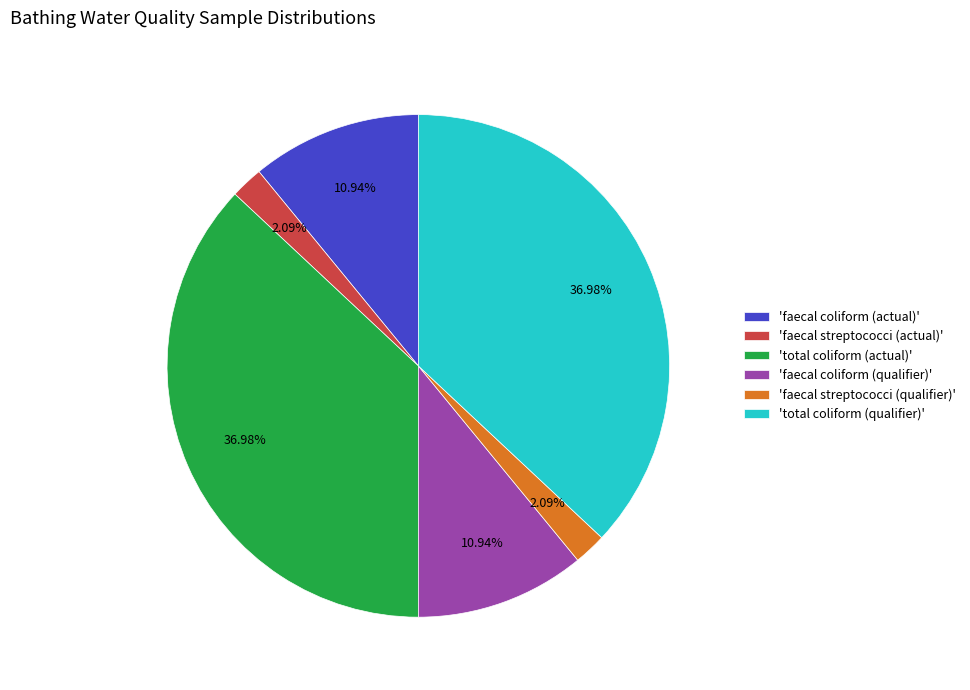

How many slices are in this pie chart?

6